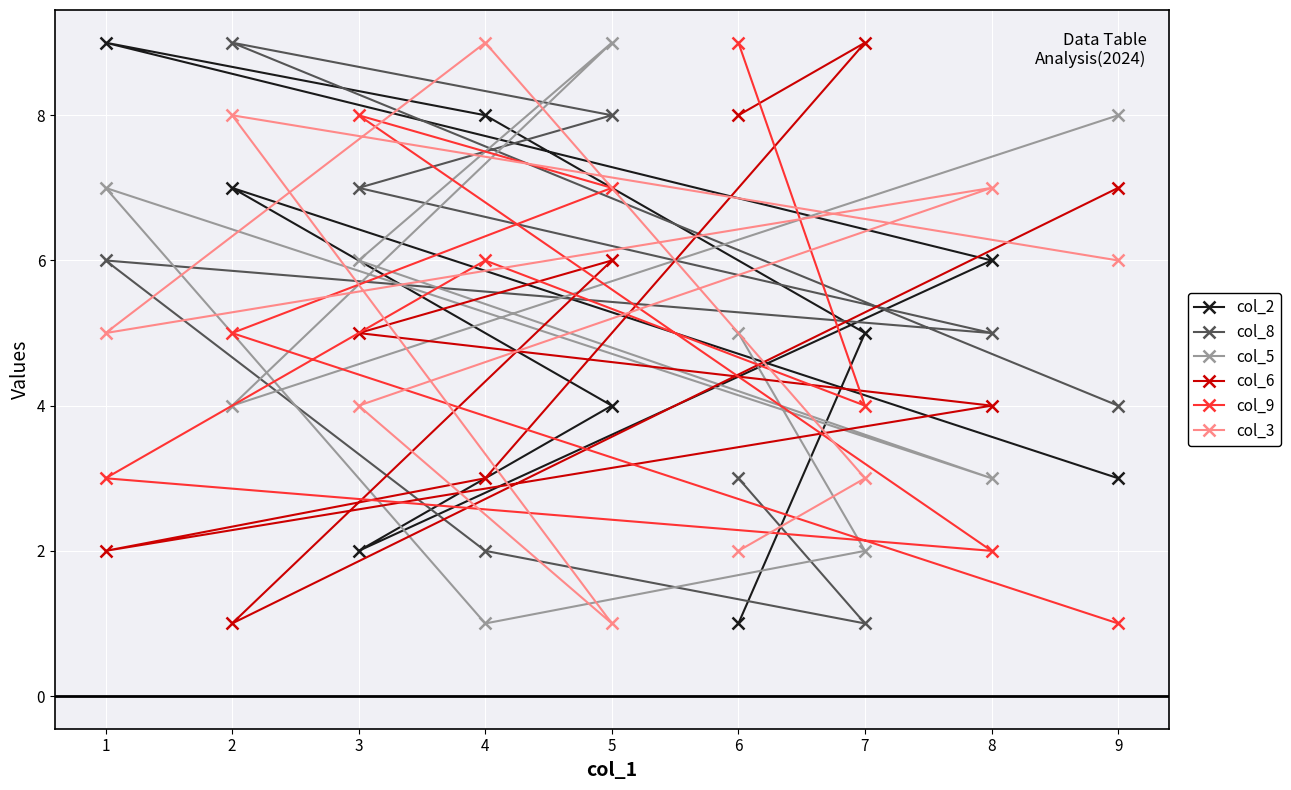

Where does the col_8 series first go above 5?

1